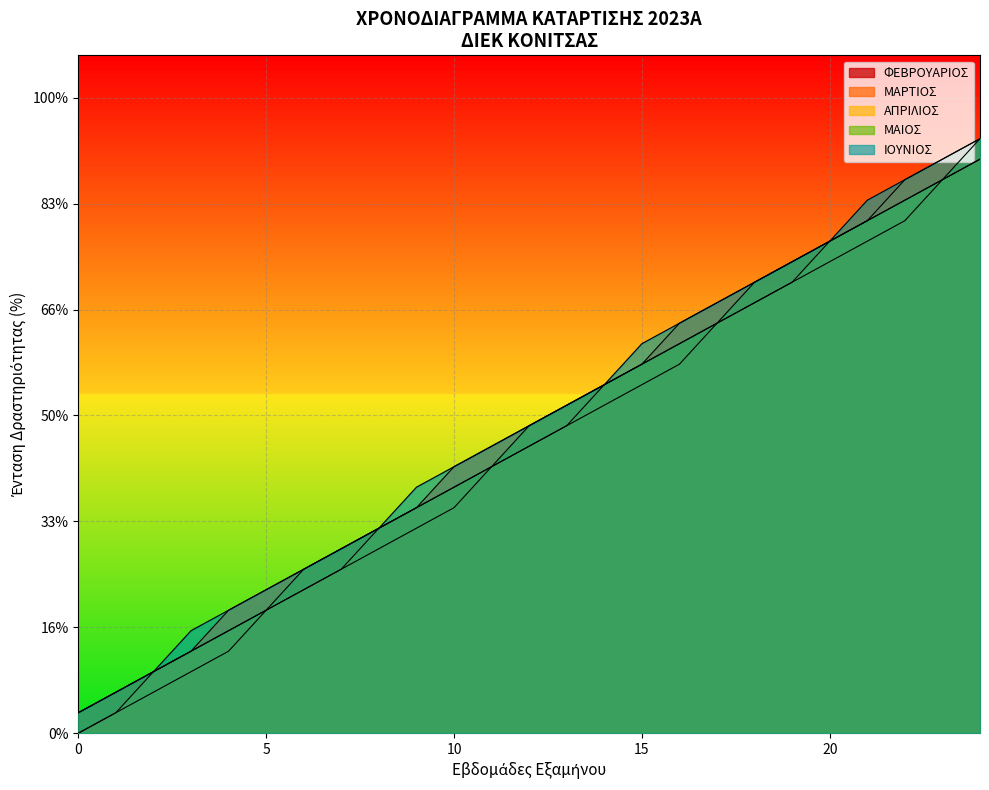

Which series has the largest total across all categories?

ΙΟΥΝΙΟΣ